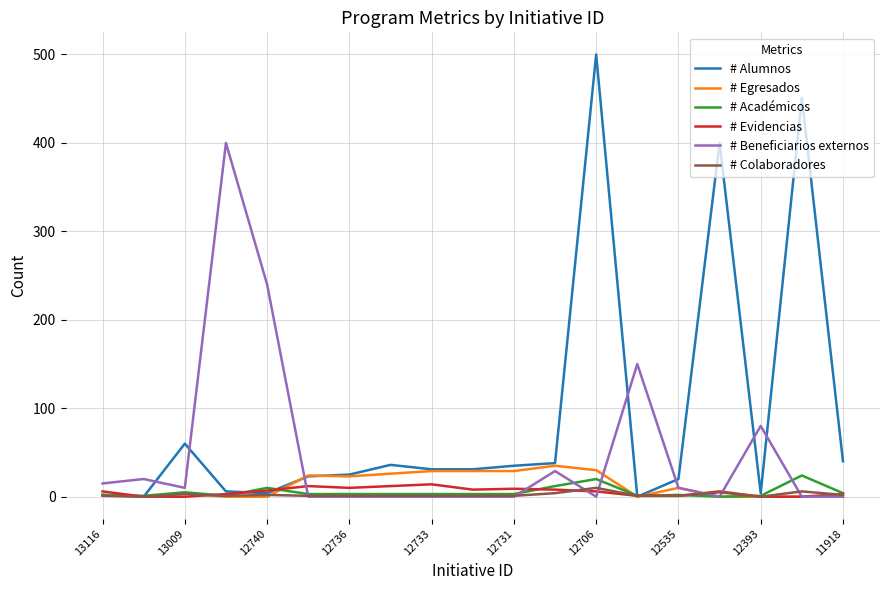

What is the highest value of the # Egresados series?

35